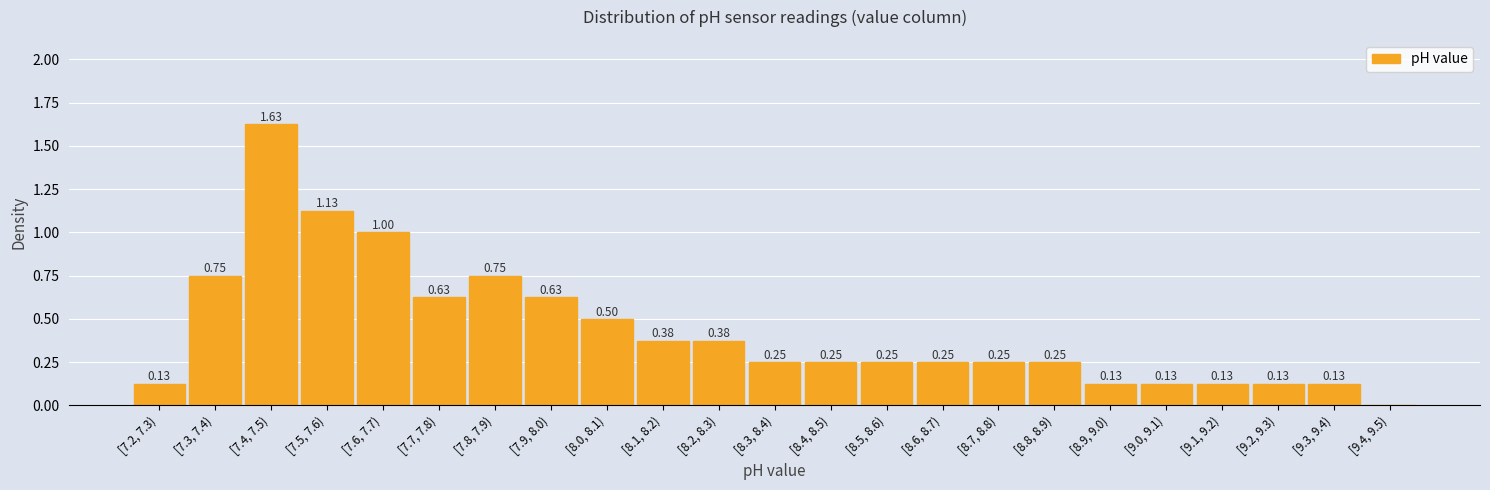

What is the change in value from [7.4, 7.5) to [9.2, 9.3)?

-1.5